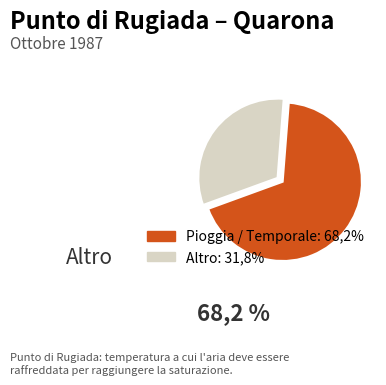

Does any single category account for the majority?

Yes